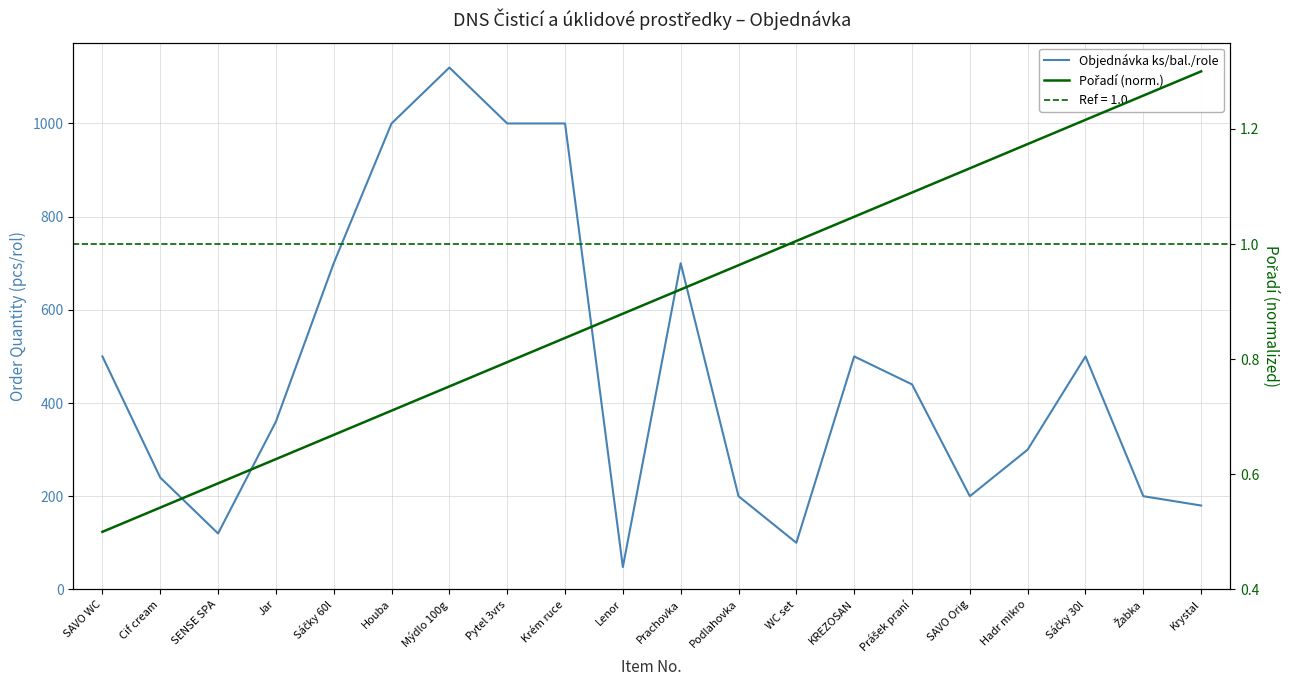

What is the difference between the maximum and second lowest values in the Pořadí (norm.) series?

0.8